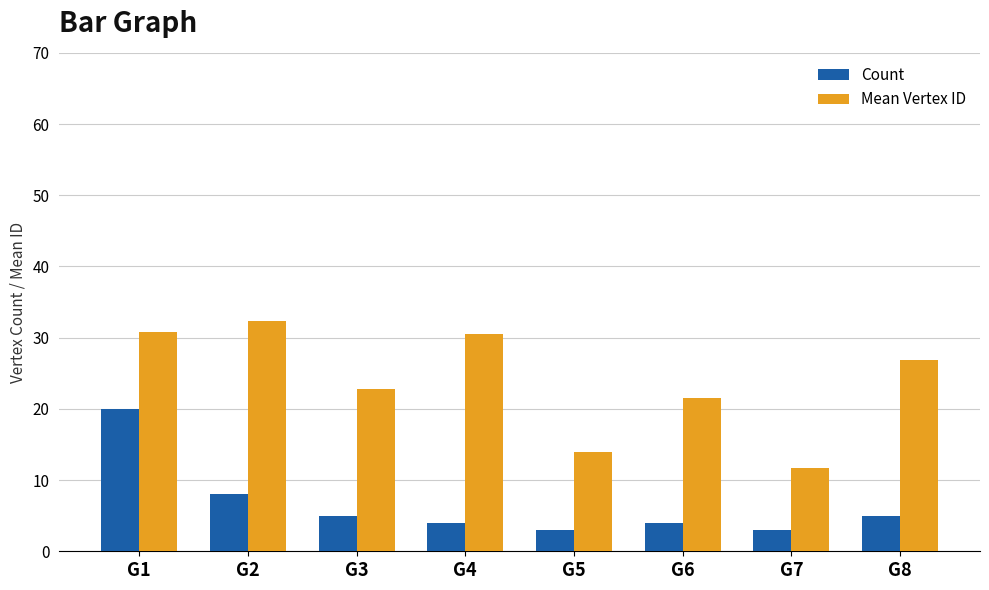

Reading left to right, list all the values displayed in this chart.

Count: G1=20.0	G2=8.0	G3=5.0	G4=4.0	G5=3.0	G6=4.0	G7=3.0	G8=5.0
Mean Vertex ID: G1=30.8	G2=32.4	G3=22.8	G4=30.5	G5=14.0	G6=21.5	G7=11.7	G8=26.8